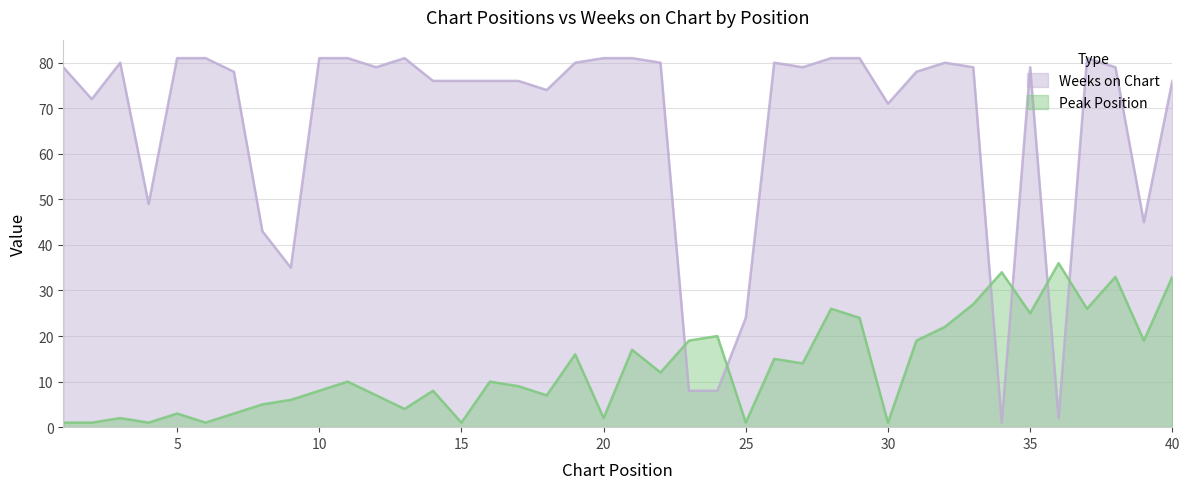

Which series changed the most between 27 and 30?

Peak Position